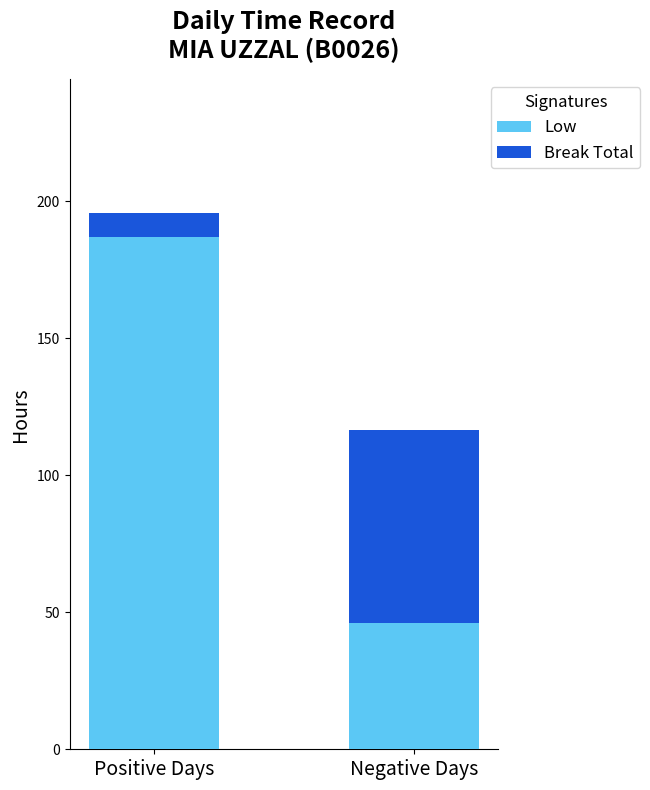

Reading right to left, transcribe the values for Low.

Negative Days=46.1	Positive Days=186.9